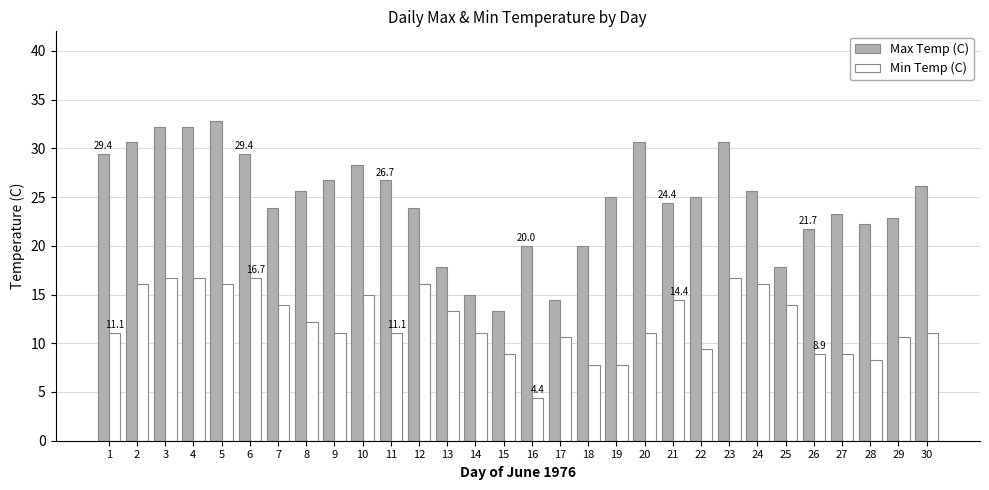

Rank the series by their maximum value, from lowest to highest.

Min Temp (C), Max Temp (C)